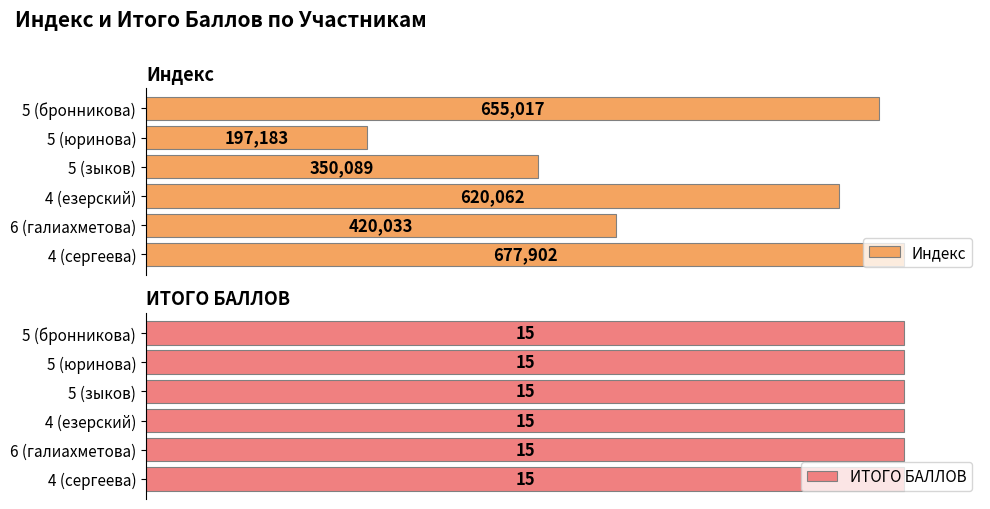

At which label does Индекс reach its minimum?

5 (юринова)